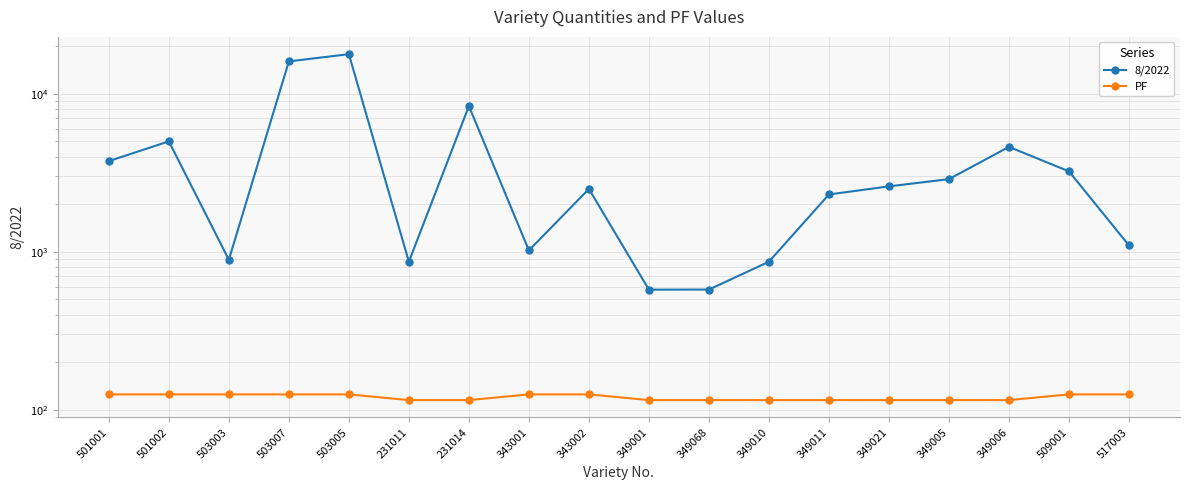

Which label corresponds to the largest value in the chart?

503005